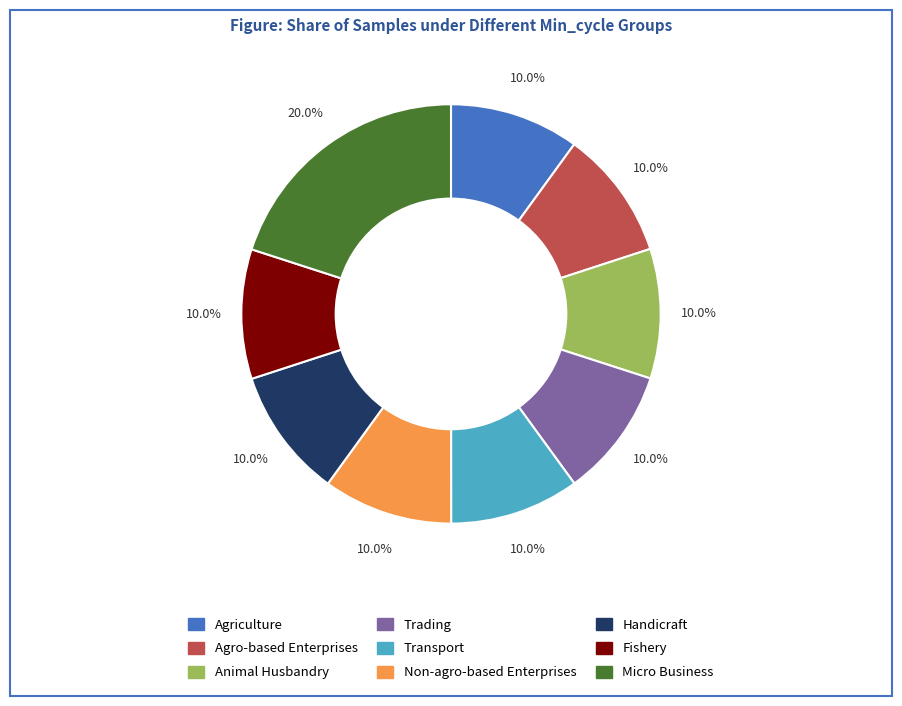

Is there a majority slice in this chart?

No